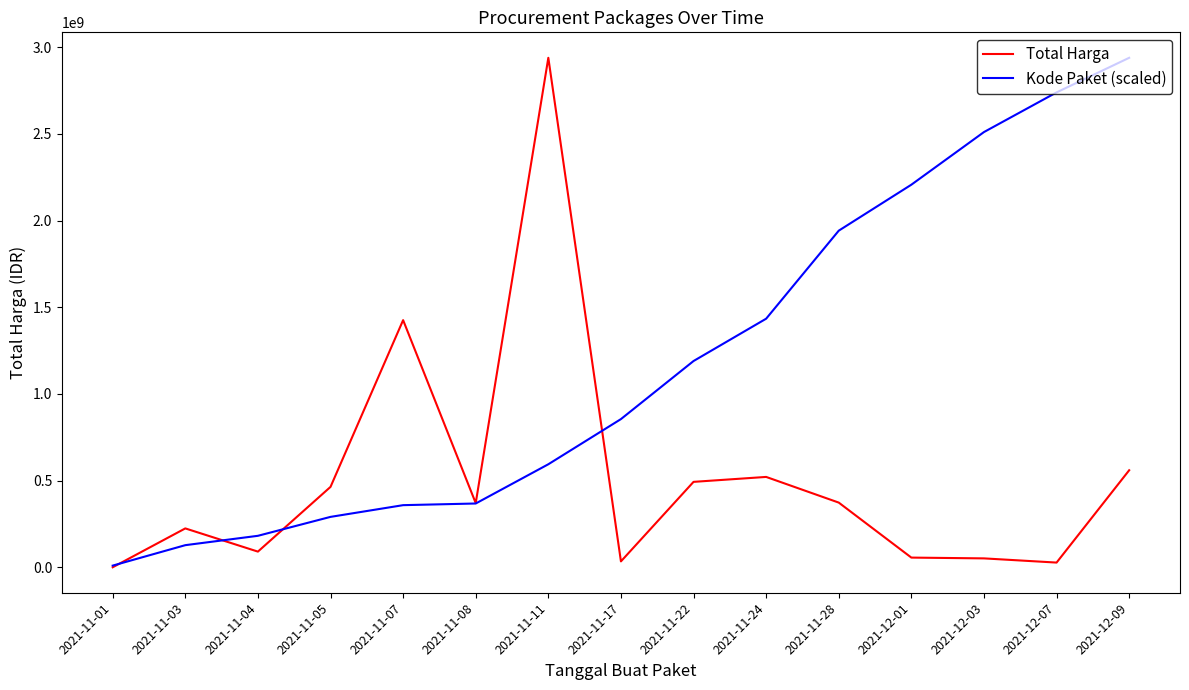

How many series are shown in this chart?

2